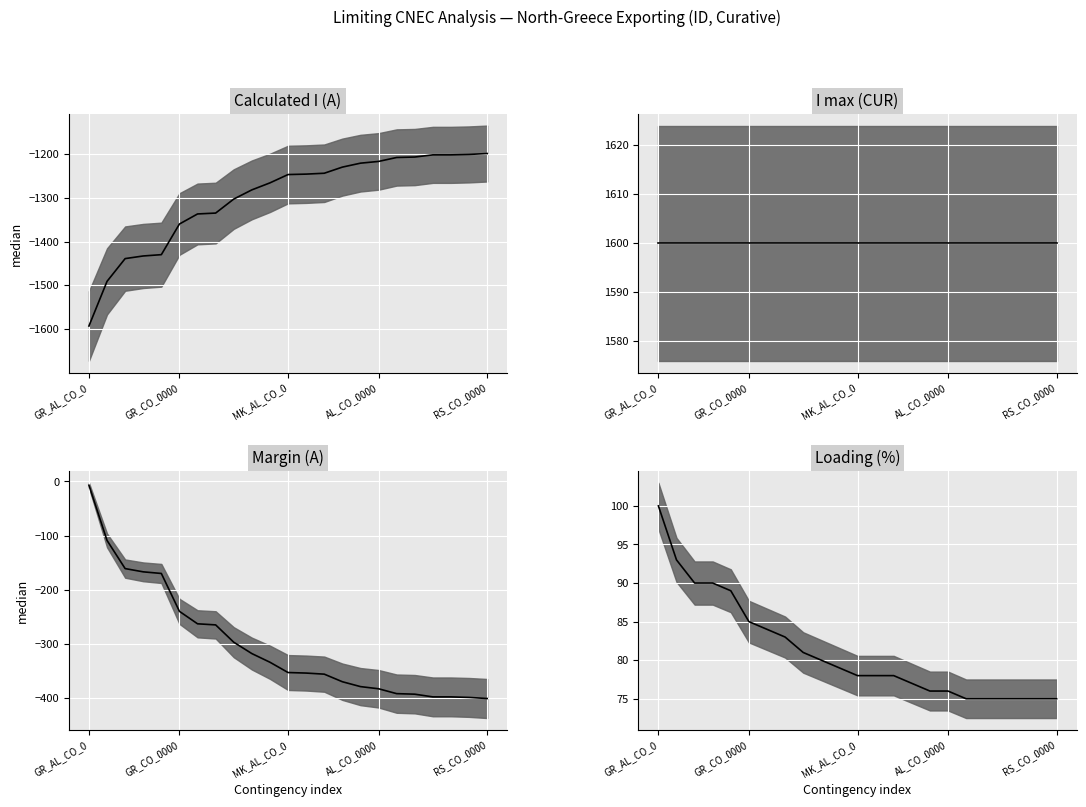

How many data points does each series have?

23